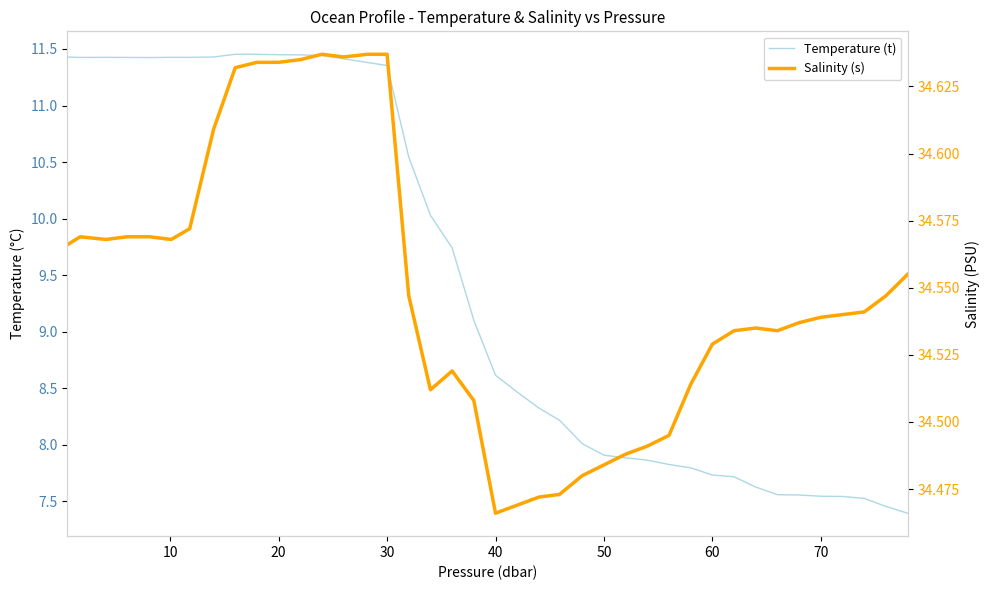

What is the average value of the Salinity (s) series?

34.5